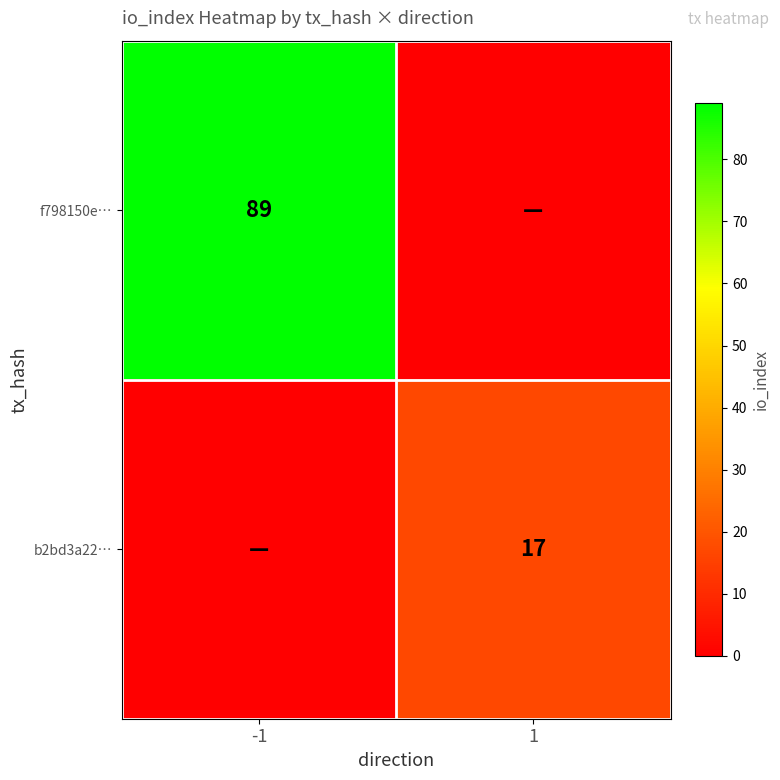

Is it true that b2bd3a22… equals 24 at 1?

False